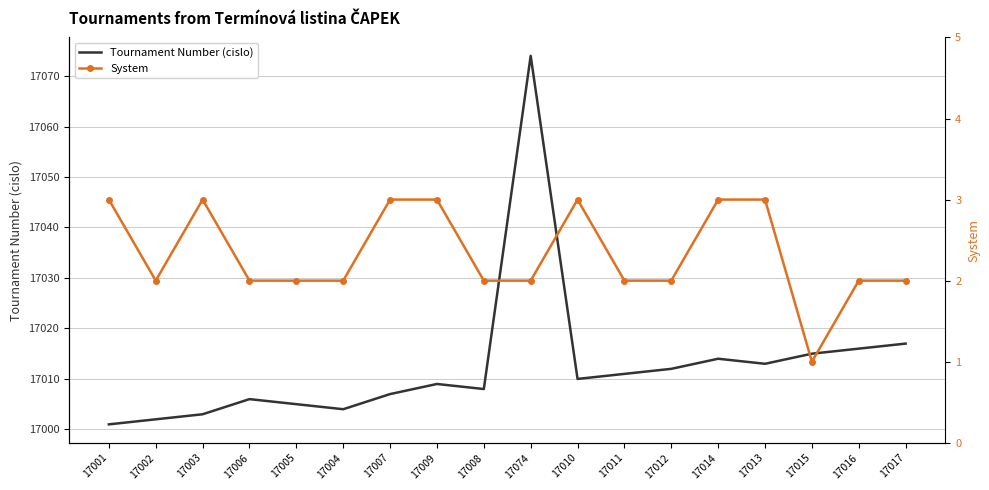

The Tournament Number (cislo) series shows 17014 at 17014. True or false?

True